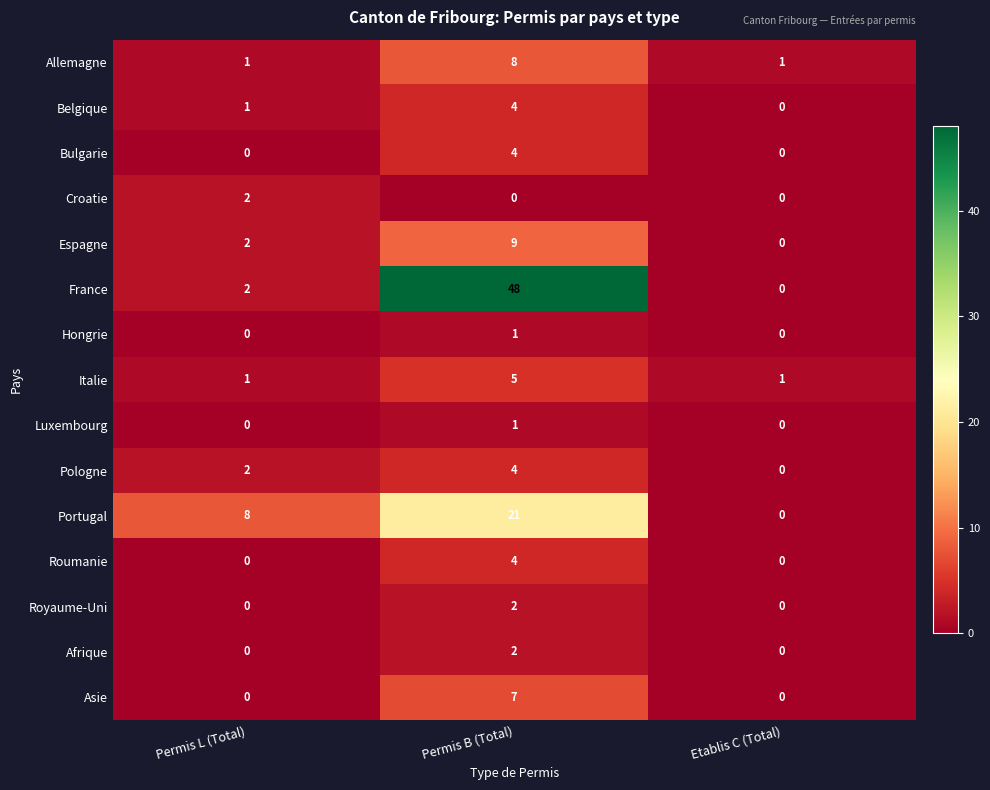

What is the total value across all series at Etablis C (Total)?

2